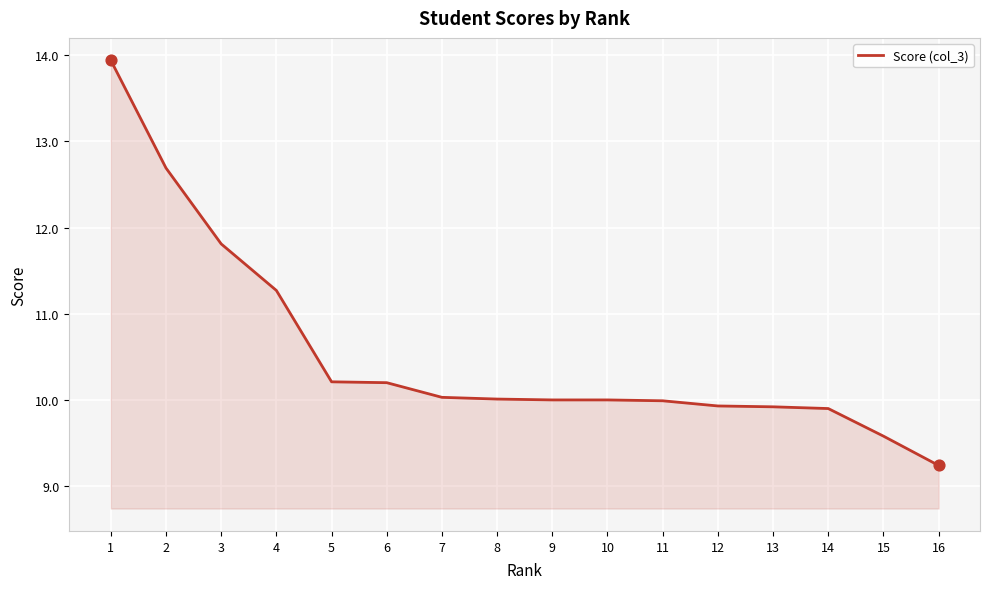

What is the ratio of the value at 12 to the value at 1?

0.7